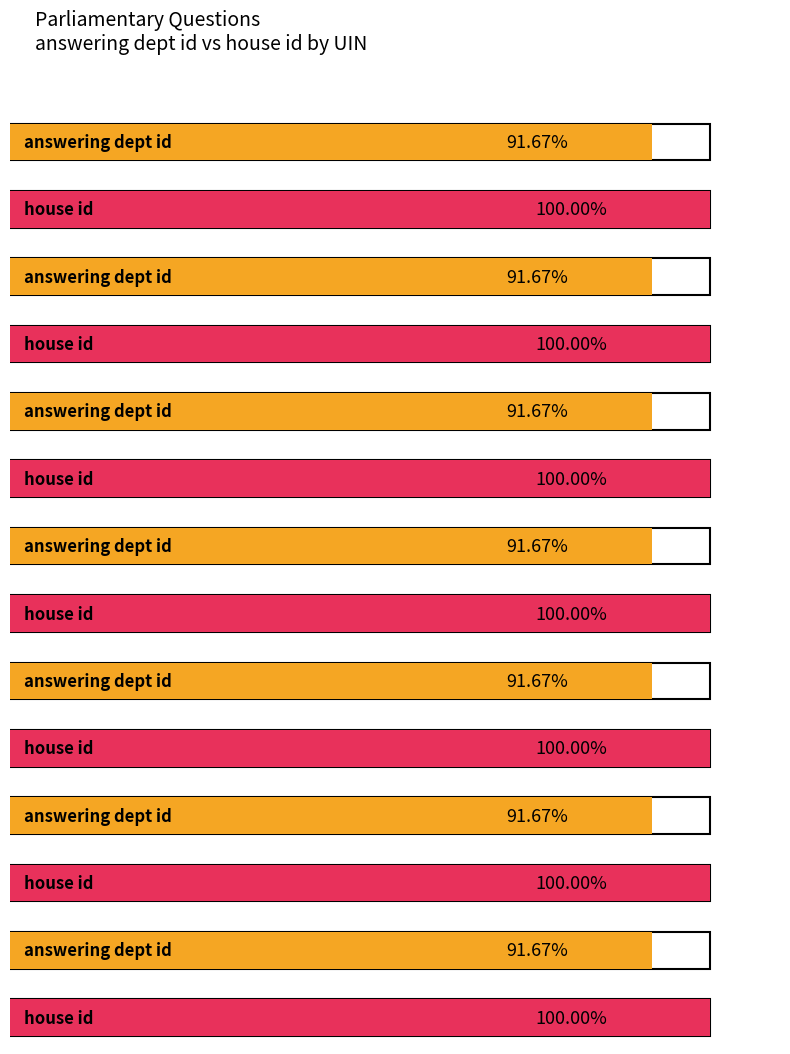

At how many categories does at least one series exceed 4?

7